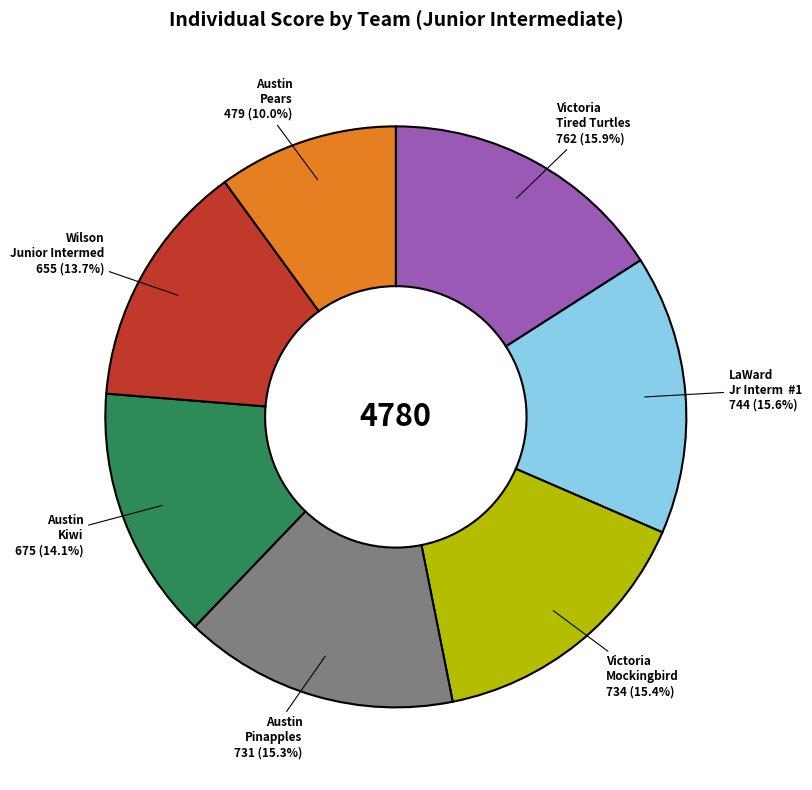

Is there a majority slice in this chart?

No